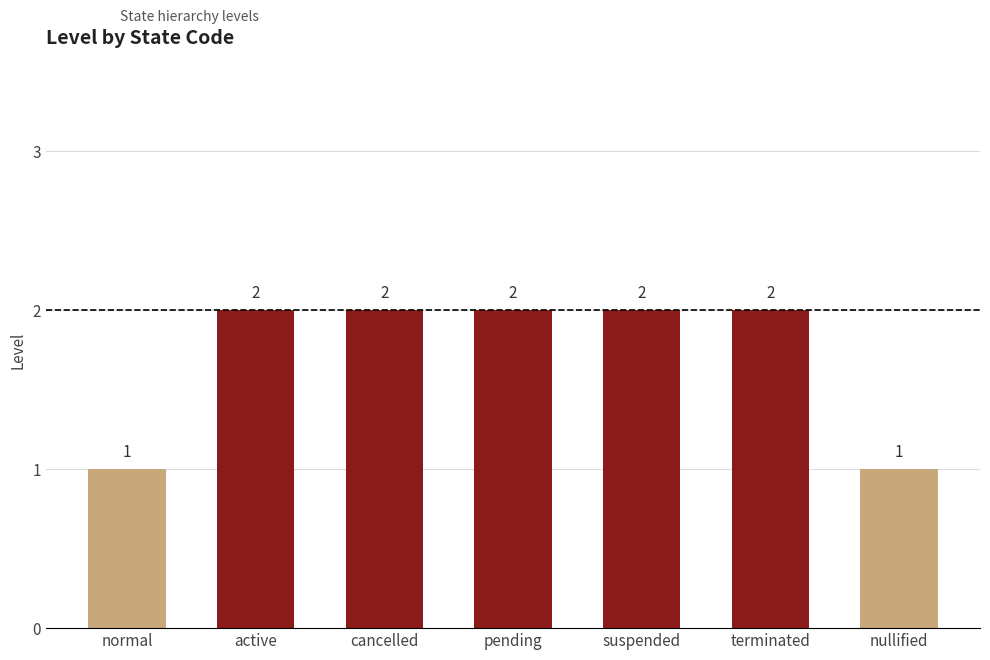

What is the smallest value displayed?

1